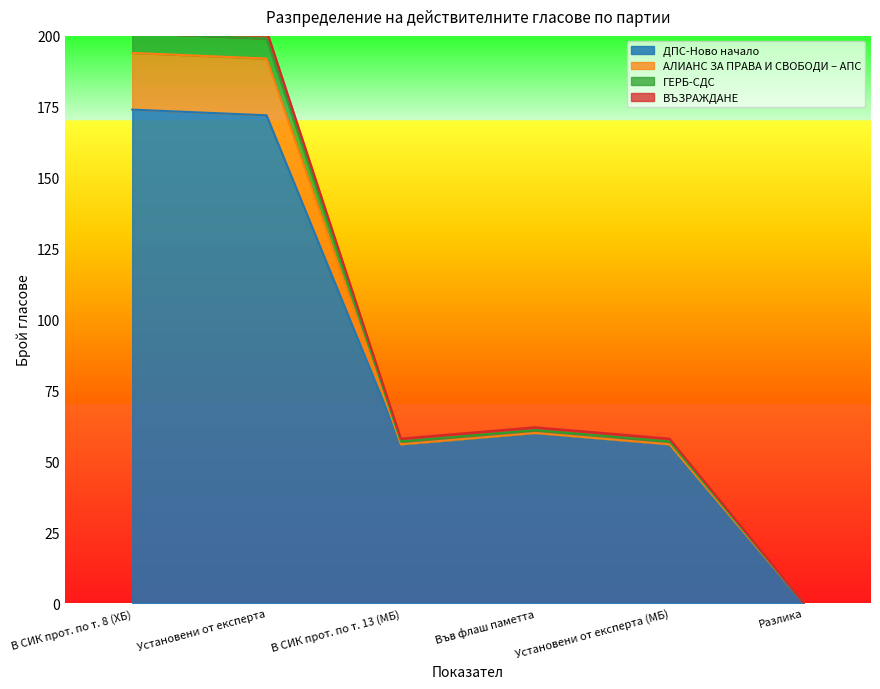

What is the label of the 4th point from the right?

В СИК прот. по т. 13 (МБ)